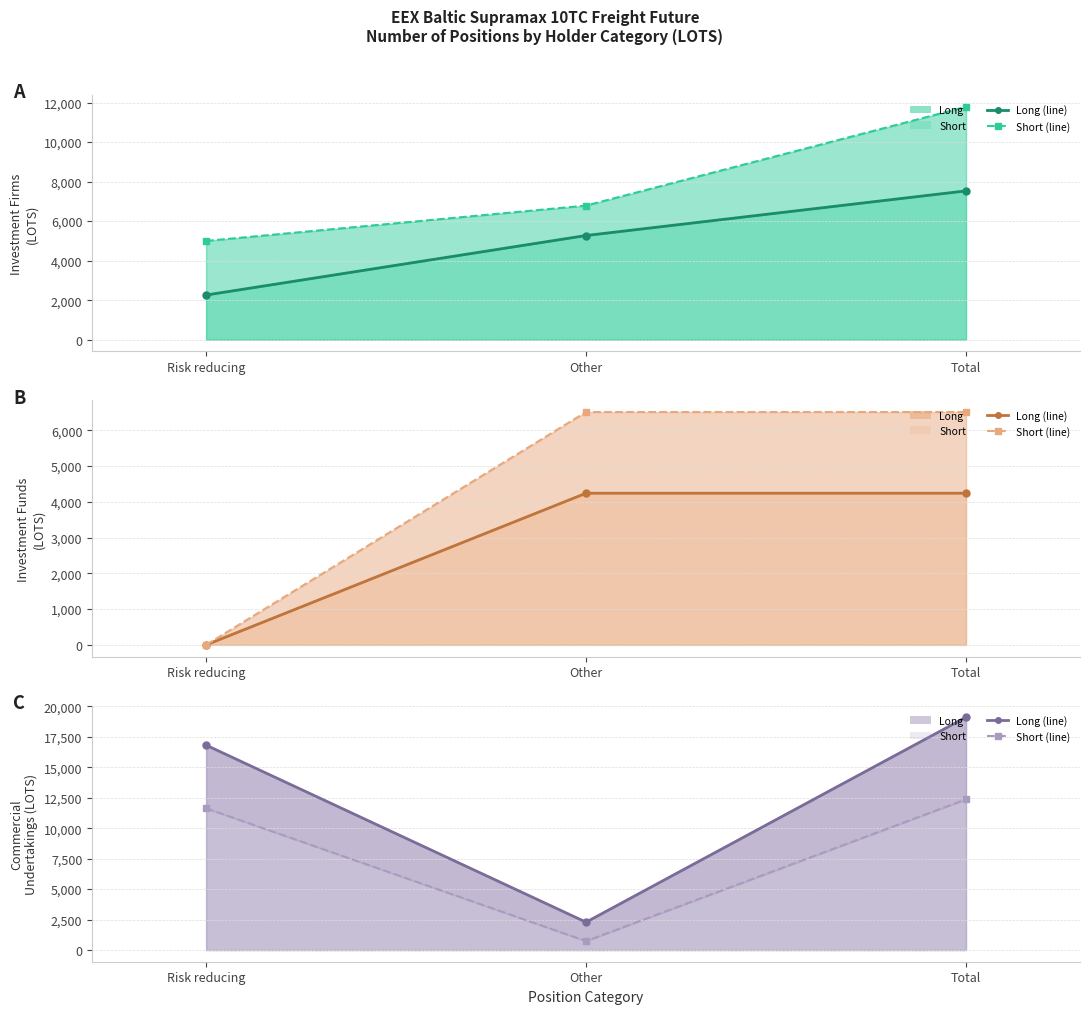

At which category is the sum across all series the highest?

Total